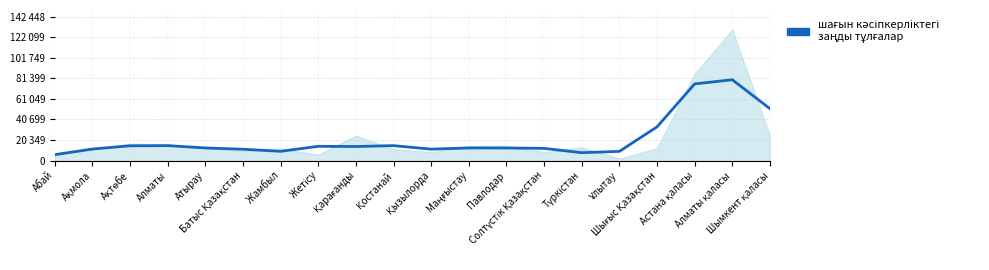

Reading left to right, extract all data points from this chart.

Абай=5826.0	Ақмола=11392.3	Ақтөбе=14603.3	Алматы=14783.3	Атырау=12486.3	Батыс Қазақстан=11203.3	Жамбыл=9150.0	Жетісу=14093.3	Қарағанды=13909.0	Қостанай=14774.3	Қызылорда=11297.7	Маңғыстау=12484.0	Павлодар=12425.0	Солтүстік Қазақстан=12060.3	Түркістан=7786.7	Ұлытау=9086.3	Шығыс Қазақстан=33319.3	Астана қаласы=75825.3	Алматы қаласы=79925.7	Шымкент қаласы=51321.3